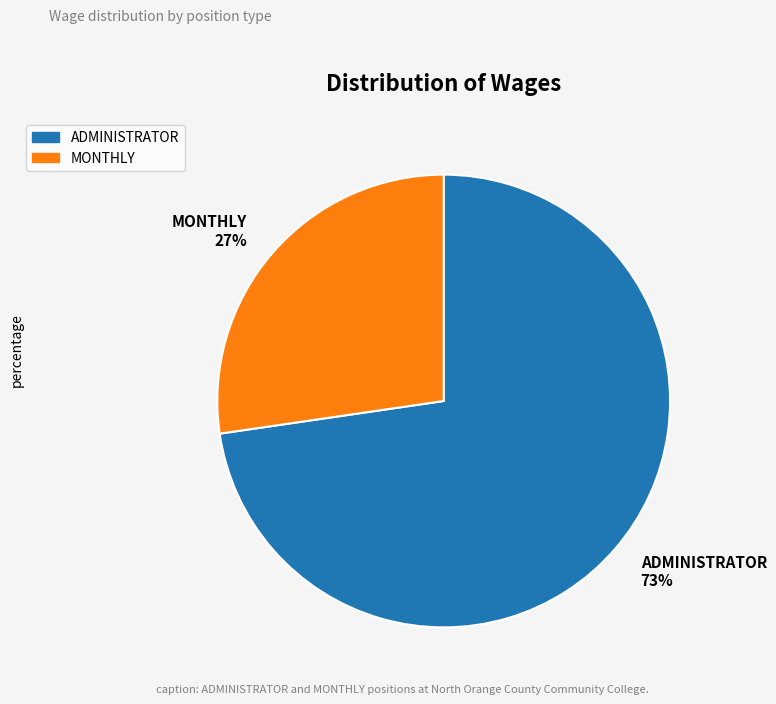

Which slice is the largest?

ADMINISTRATOR